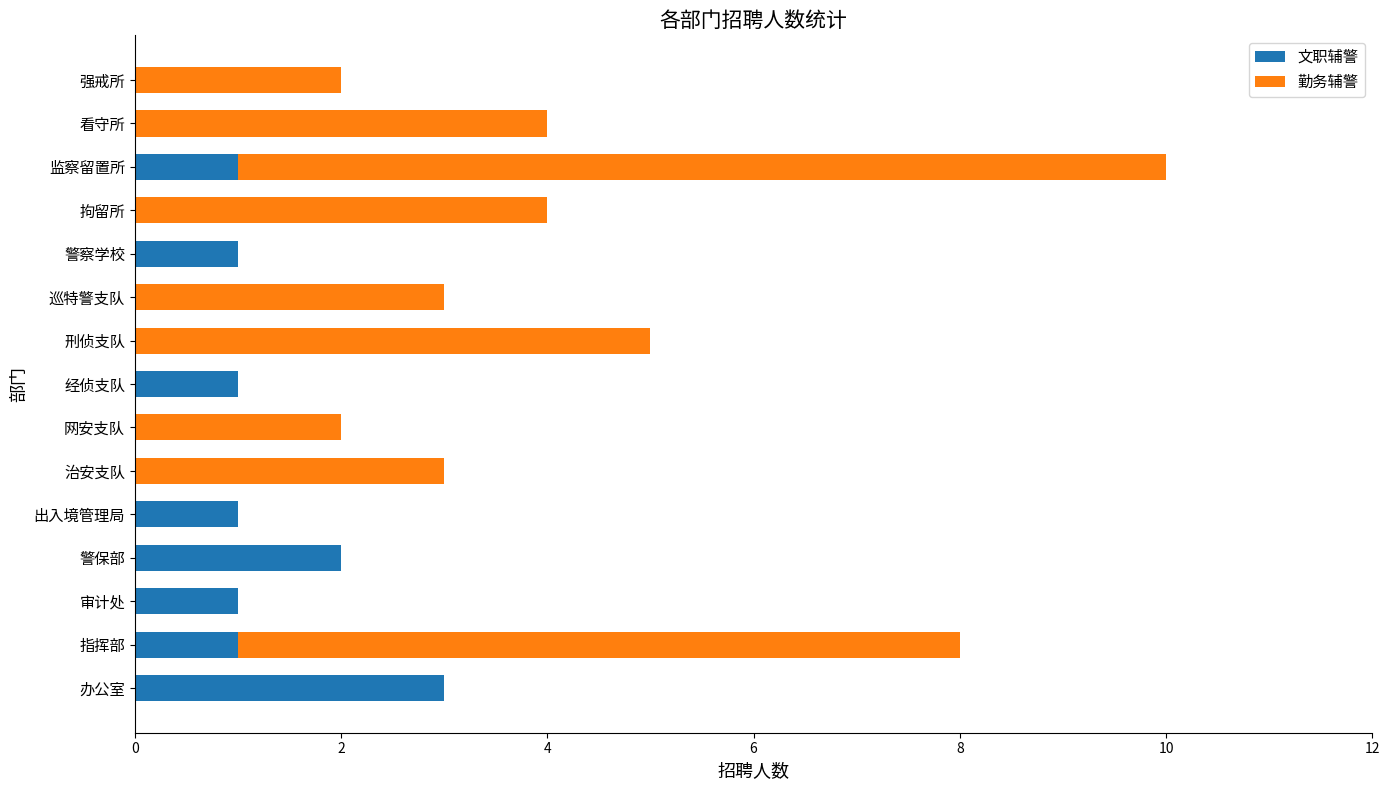

Is it true that 文职辅警 equals 1 at 指挥部?

True